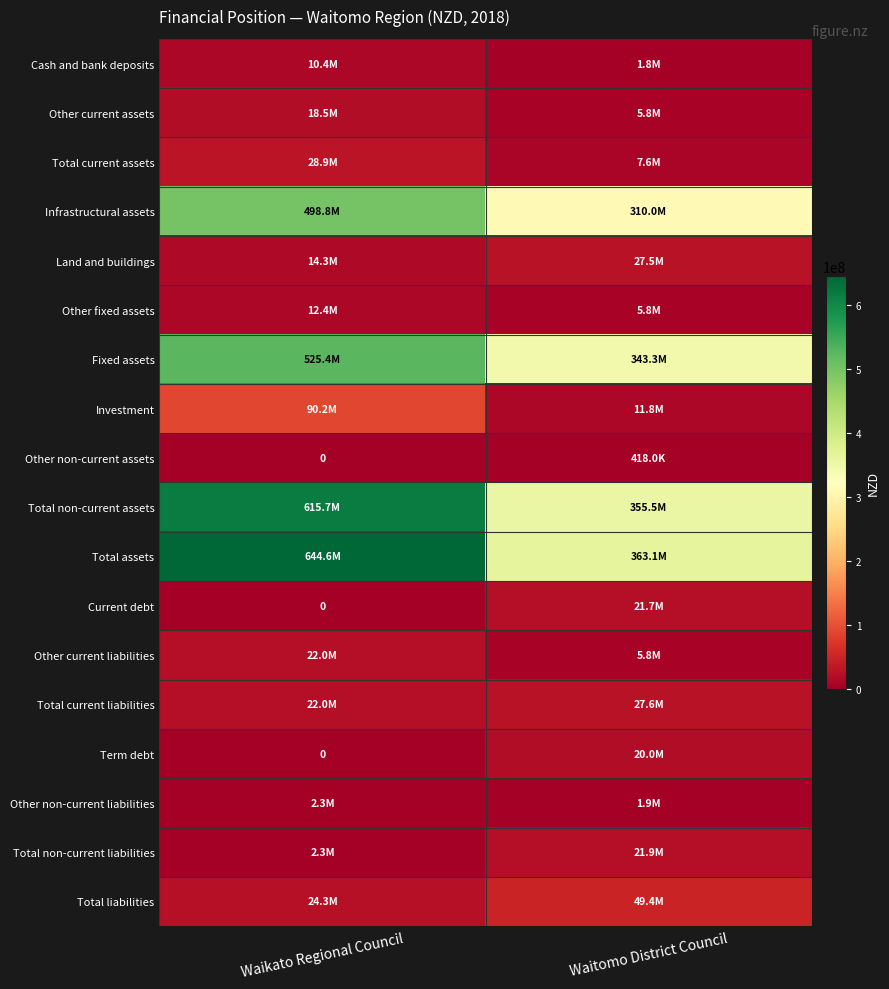

What is the average value of the Fixed assets series?

434364000